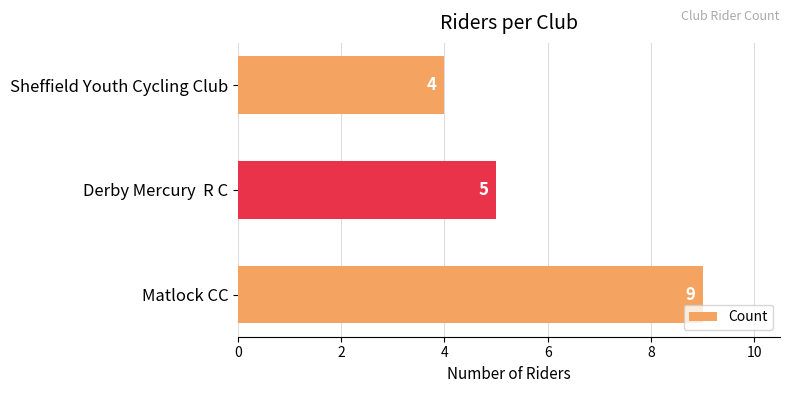

Is it true that the value at Matlock CC is 9?

True